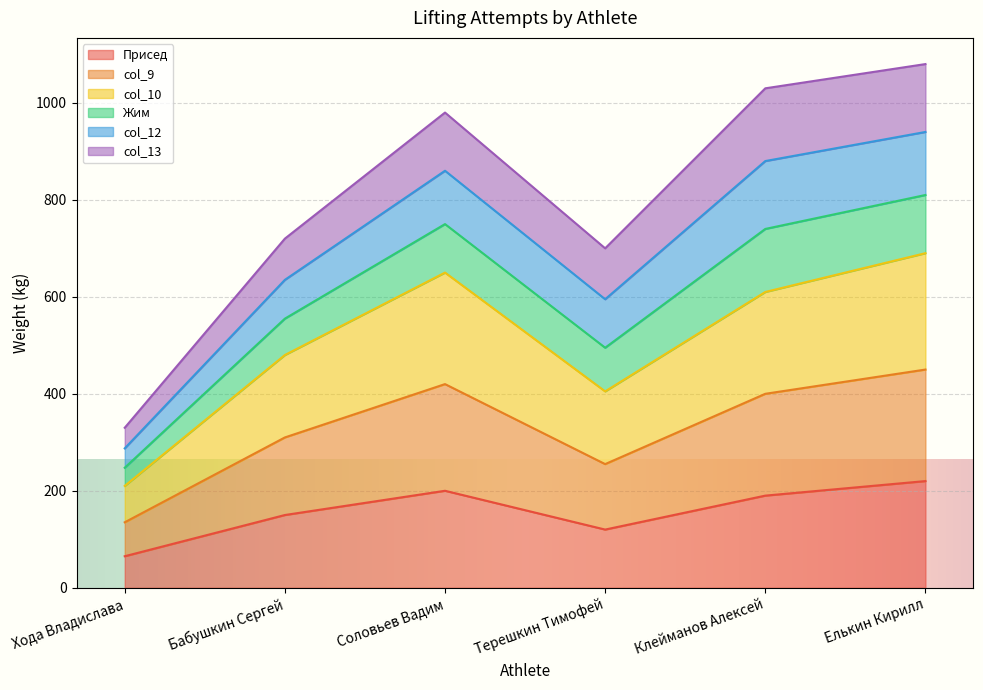

At which category is the sum across all series the highest?

Елькин Кирилл